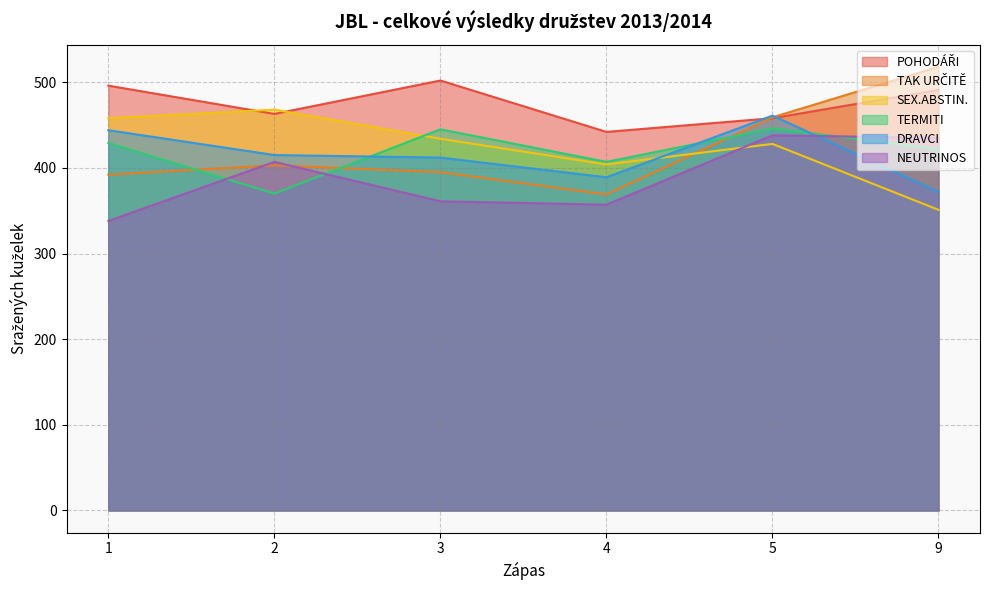

What is the lowest value of the POHODÁŘI series?

442